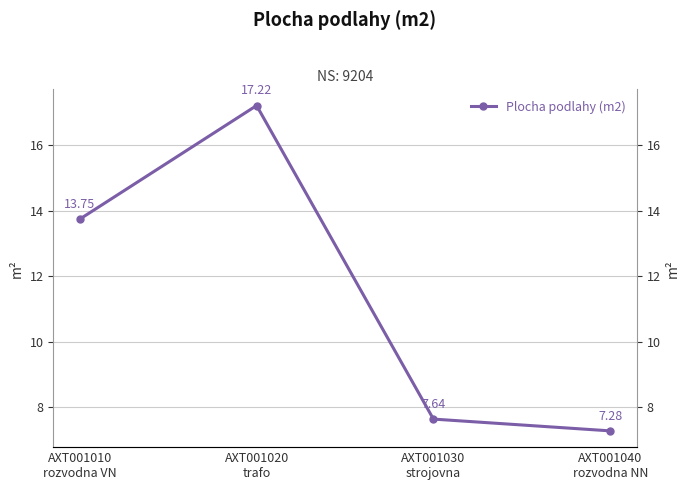

Rank the categories by value from highest to lowest.

AXT001020
trafo, AXT001010
rozvodna VN, AXT001030
strojovna, AXT001040
rozvodna NN